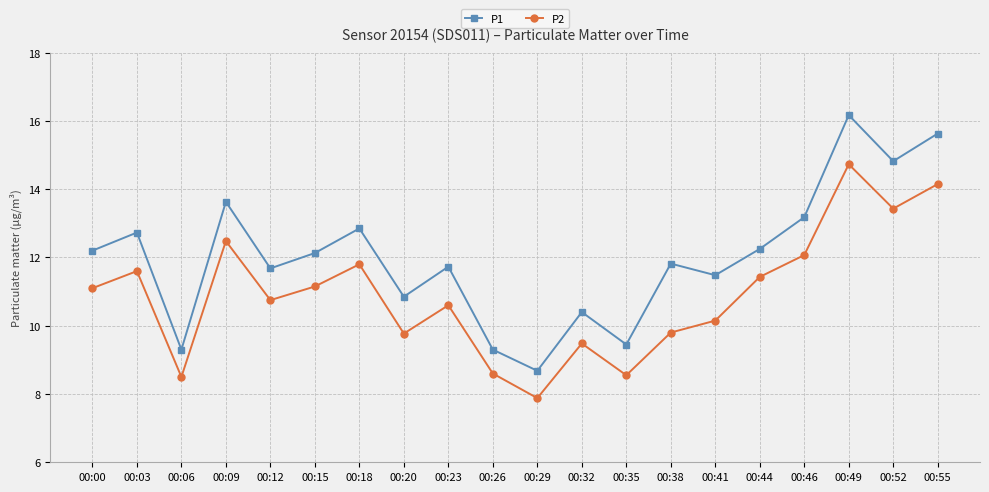

What value does the P1 series have at 00:29?

8.7